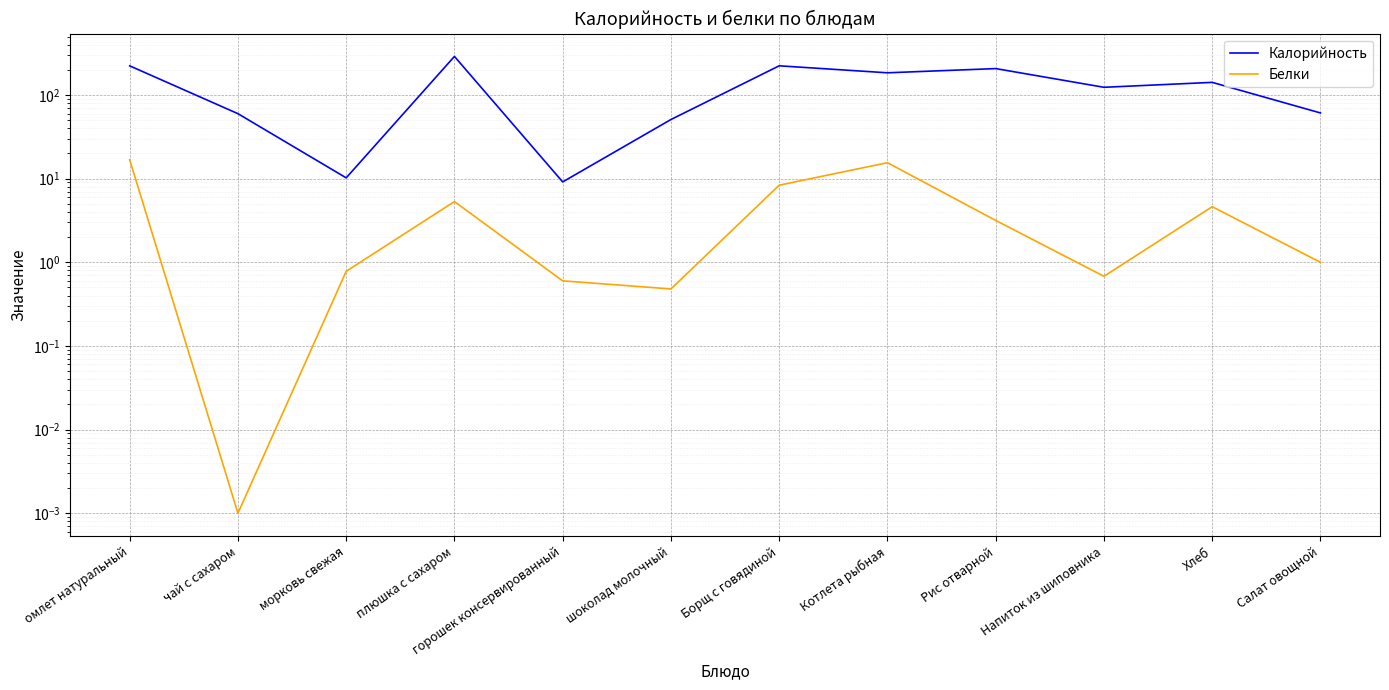

Rank the series by their average value, from lowest to highest.

Белки, Калорийность